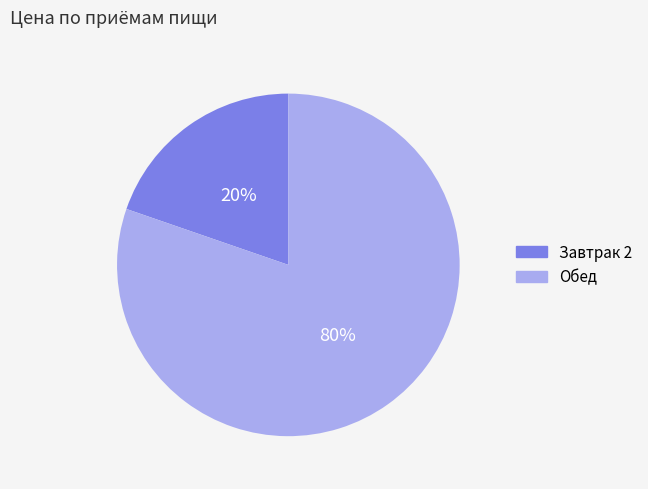

Do Завтрак 2 and Обед together represent more than half of the pie?

Yes